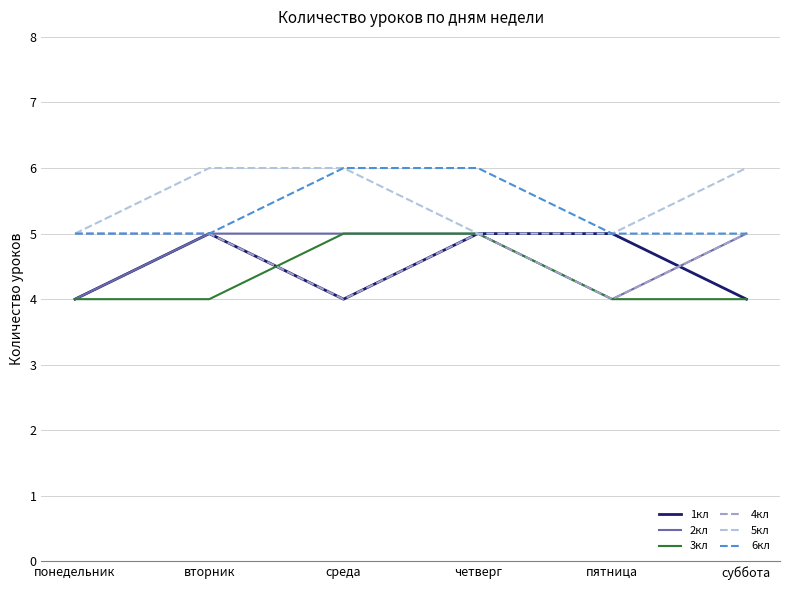

How many lines are shown in the chart?

6